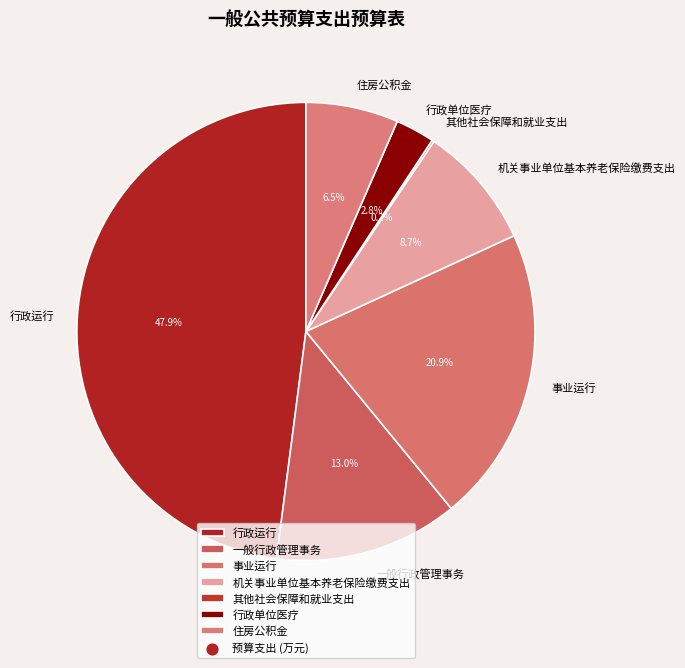

Is 机关事业单位基本养老保险缴费支出 the majority of the pie?

No